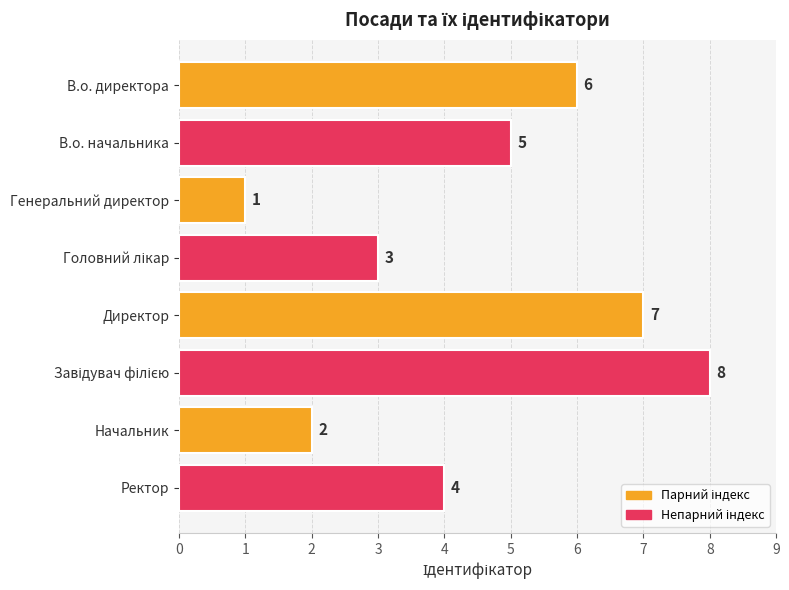

Reading top to bottom, transcribe all the data shown in this chart.

6	5	1	3	7	8	2	4